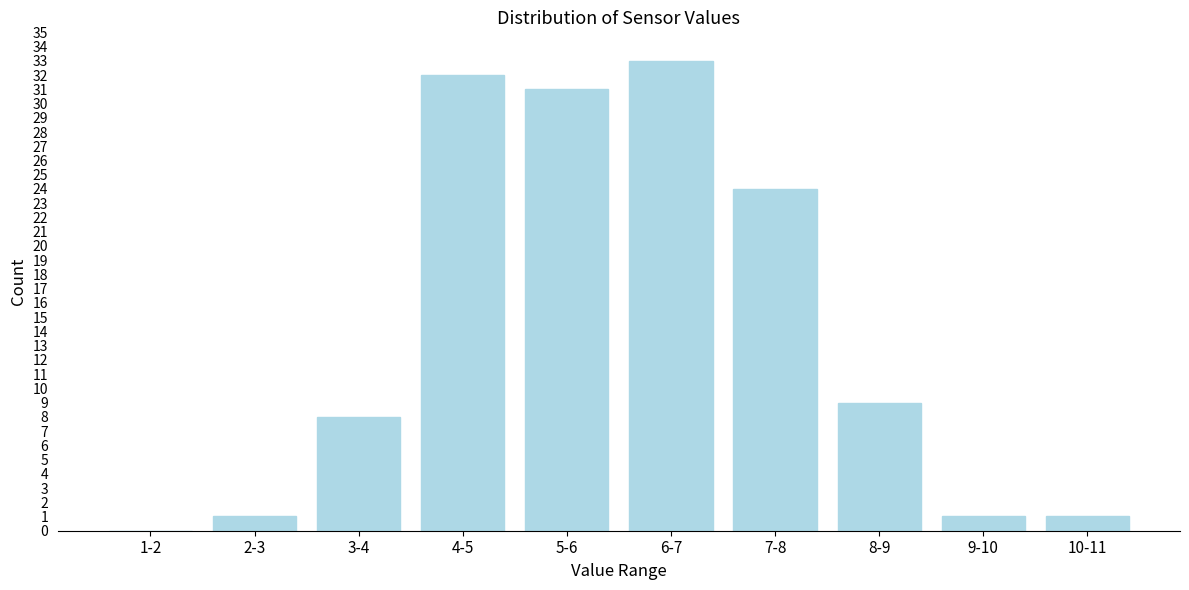

Reading right to left, list all the values displayed in this chart.

10-11=1	9-10=1	8-9=9	7-8=24	6-7=33	5-6=31	4-5=32	3-4=8	2-3=1	1-2=0